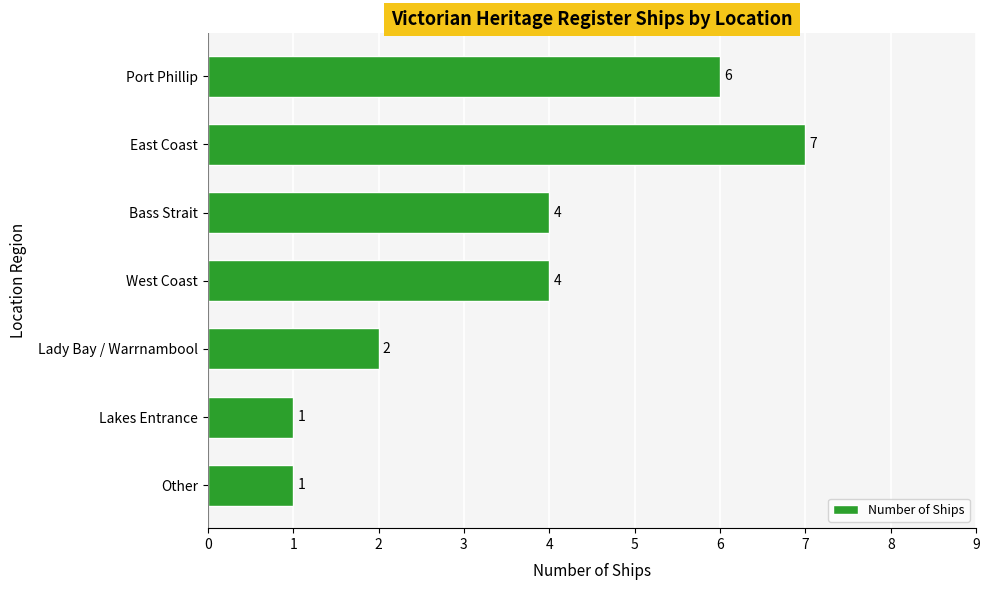

How many values are between 1 and 6?

6